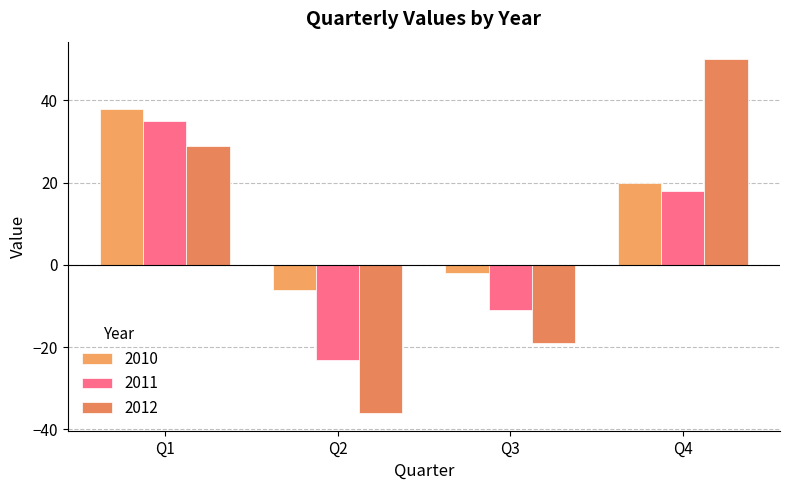

How many negative values does the 2010 series have?

2